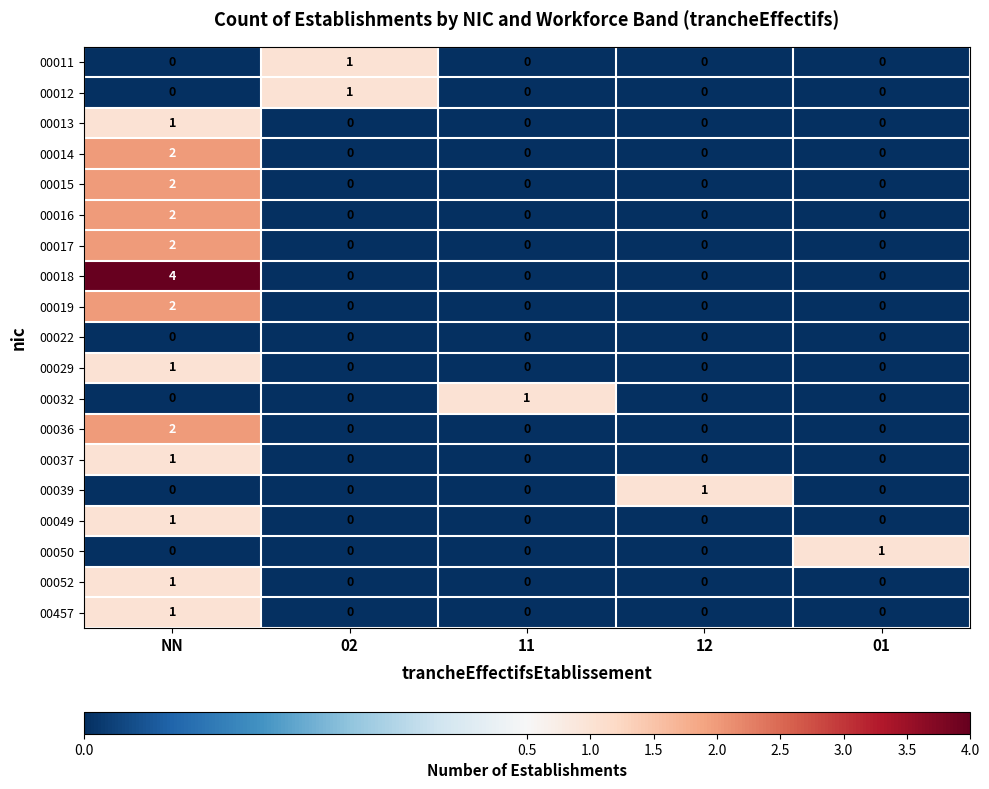

Which series changed the most between NN and 12?

00018